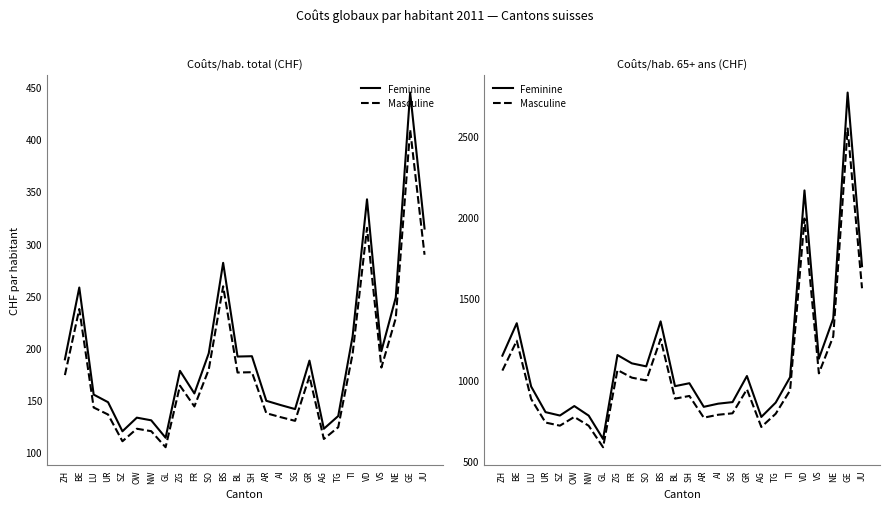

Reading right to left, transcribe all the data shown in this chart.

Feminine: JU=1697.1	GE=2764.6	NE=1375.3	VS=1128.3	VD=2163.0	TI=1014.4	TG=858.3	AG=770.0	GR=1021.7	SG=861.3	AI=851.6	AR=832.3	SH=977.4	BL=959.4	BS=1357.7	SO=1081.1	FR=1099.6	ZG=1150.7	GL=634.6	NW=778.2	OW=837.0	SZ=778.7	UR=799.6	LU=957.2	BE=1346.4	ZH=1146.8
Masculine: JU=1561.4	GE=2543.5	NE=1265.3	VS=1038.1	VD=1990.0	TI=933.2	TG=789.6	AG=708.4	GR=940.0	SG=792.4	AI=783.5	AR=765.7	SH=899.2	BL=882.6	BS=1249.1	SO=994.6	FR=1011.6	ZG=1058.6	GL=583.9	NW=715.9	OW=770.0	SZ=716.4	UR=735.6	LU=880.6	BE=1238.7	ZH=1055.1